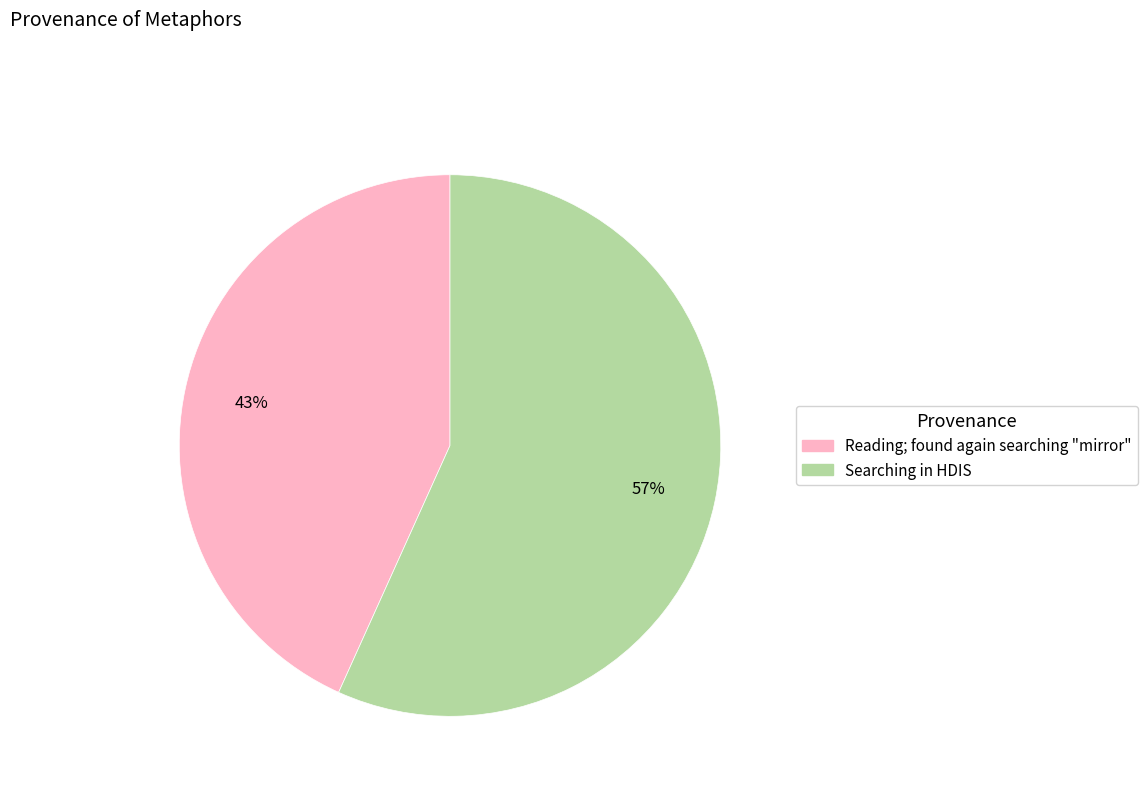

Count the number of slices in the pie.

2